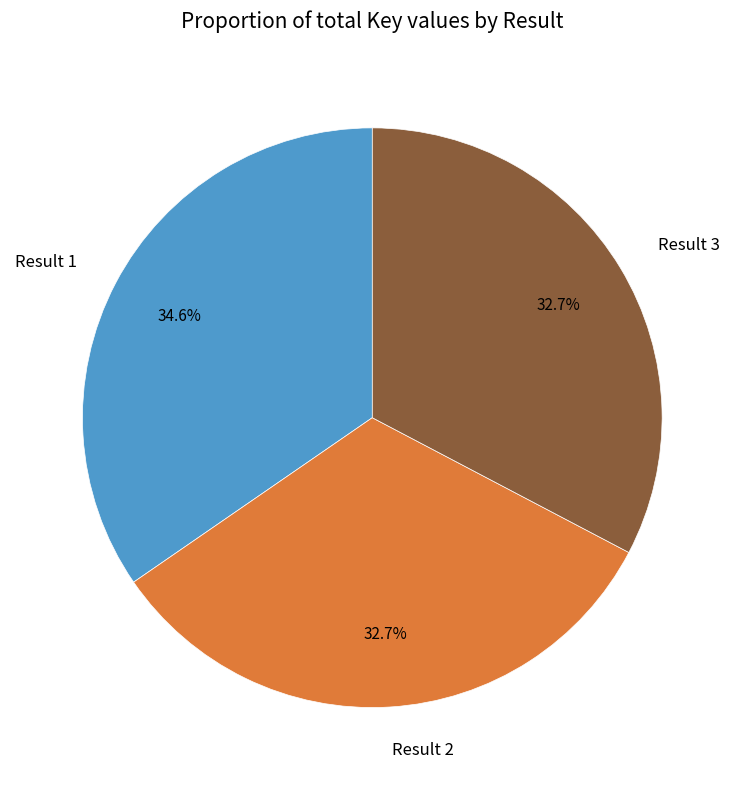

Count the number of slices in the pie.

3